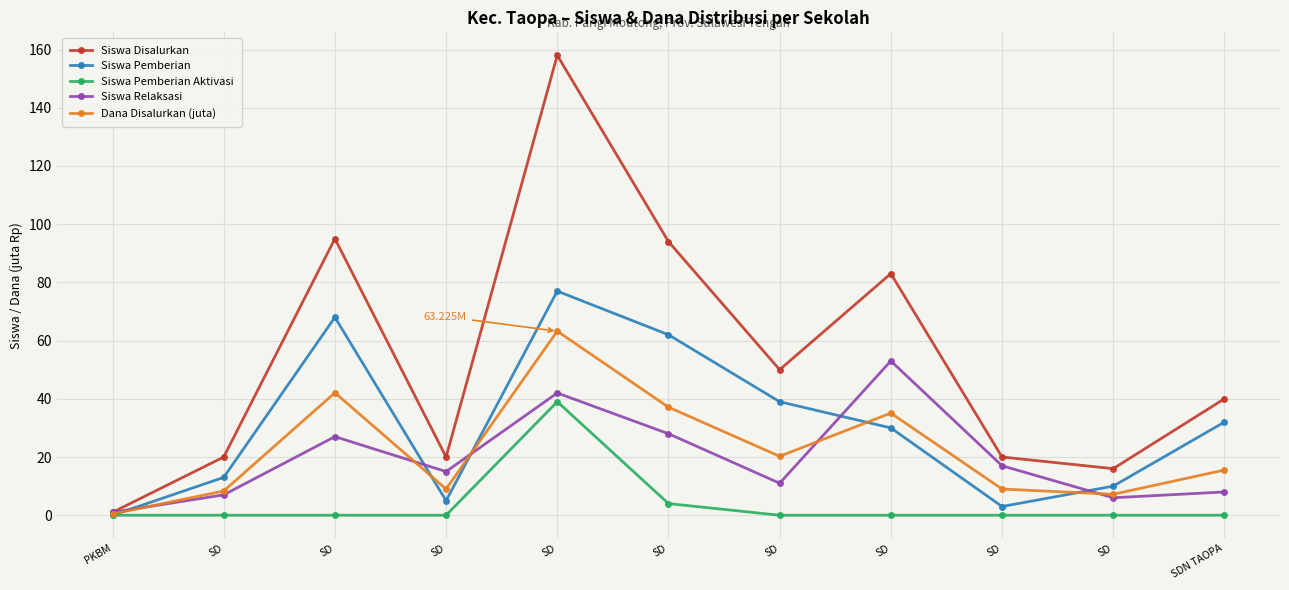

At which label is Siswa Relaksasi closest to 27?

SD